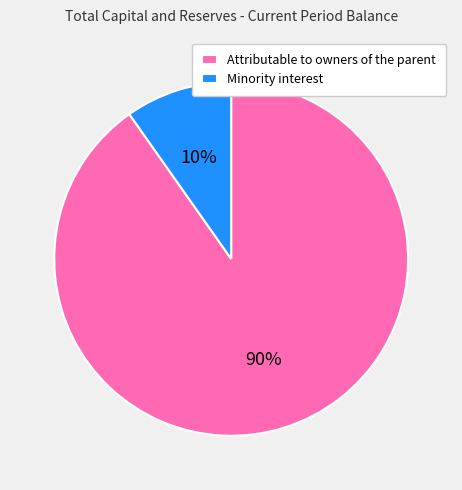

What is the smallest slice in the pie chart?

Minority interest